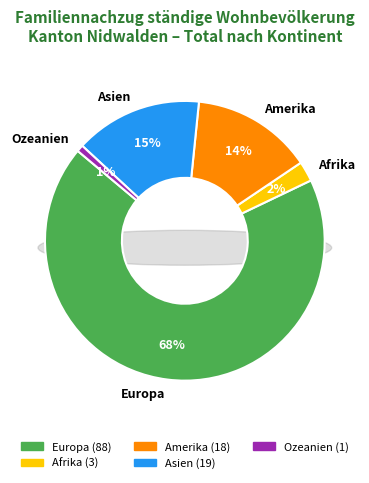

What is the total percentage of Afrika and Ozeanien?

3.1%